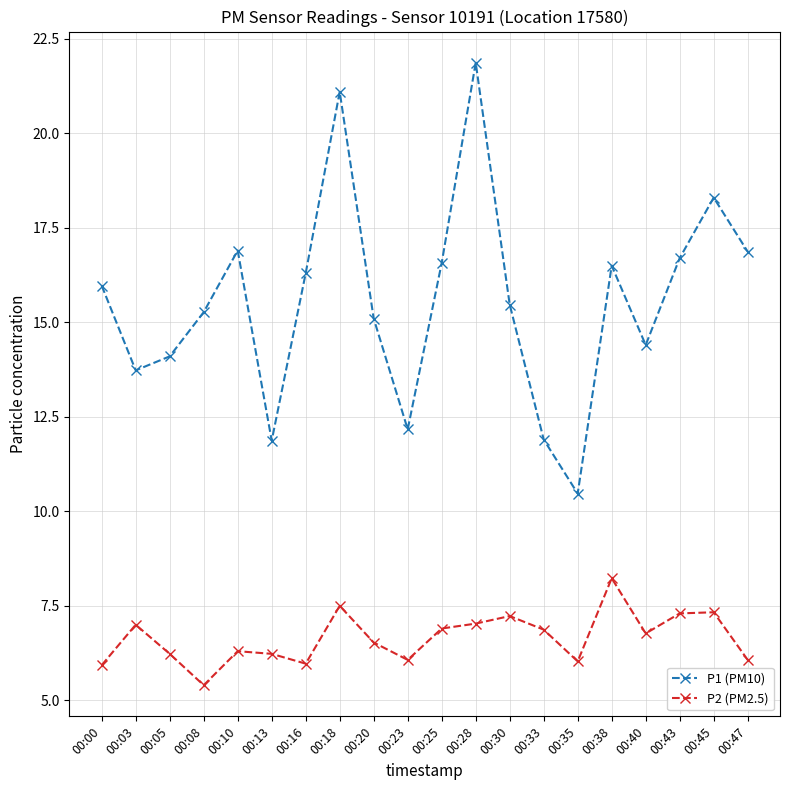

At which category does P2 (PM2.5) reach its first local valley?

00:08